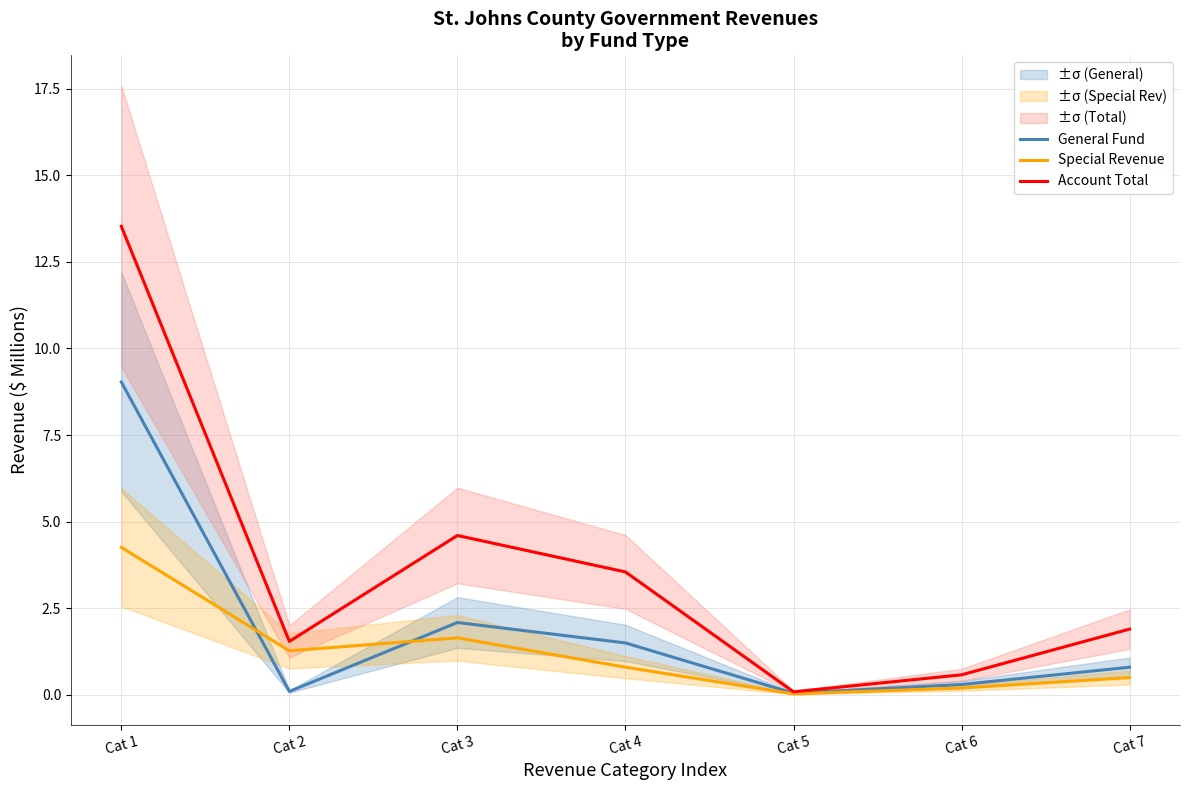

True or false: General Fund and Account Total cross at least once.

False